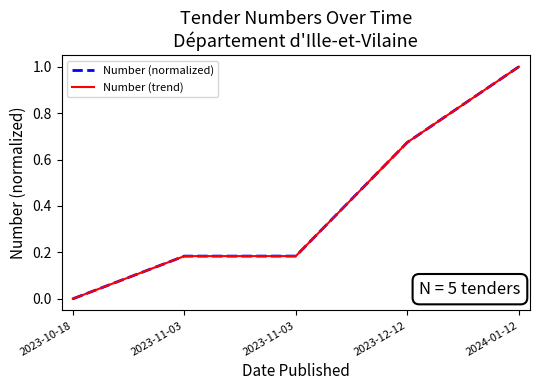

Rank the series at 2024-01-12 from lowest to highest value.

Number (normalized), Number (trend)